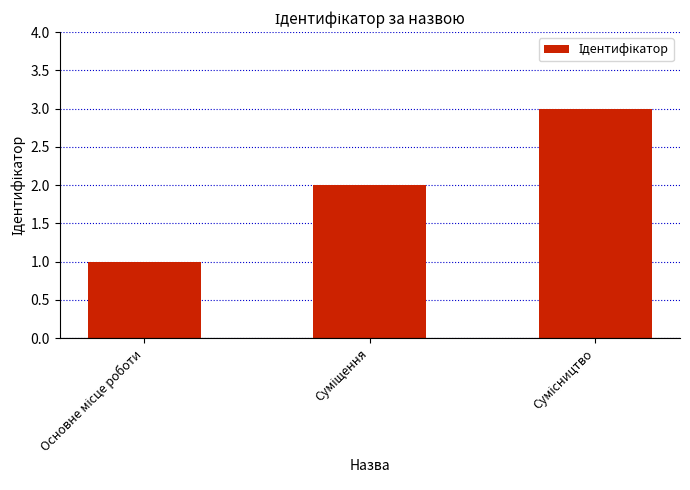

Reading left to right, what are all the values shown in this chart?

1	2	3